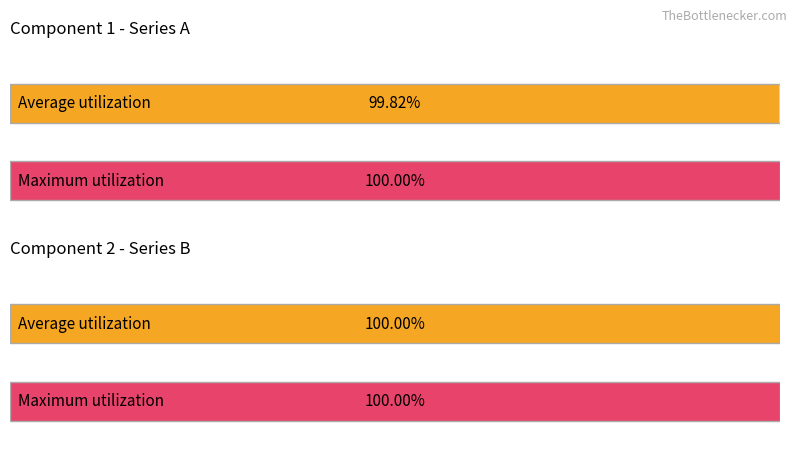

Is it true that Maximum utilization equals 0.5 at 6?

False